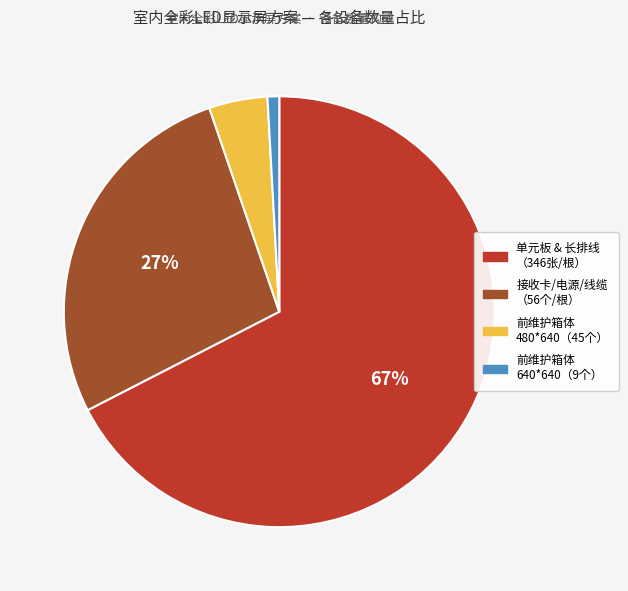

Is there any slice that represents more than half of the pie?

Yes